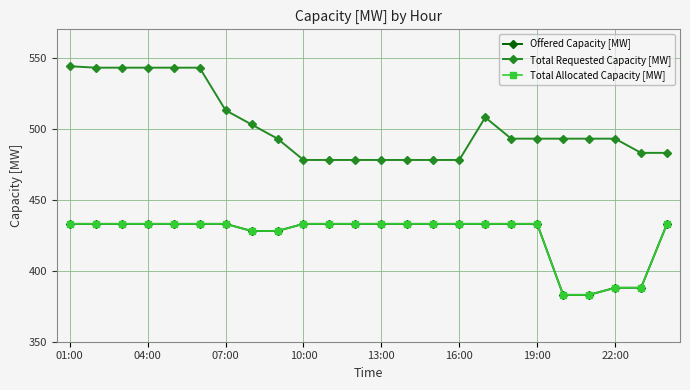

What is the difference between the maximum and minimum values in the Total Requested Capacity [MW] series?

66